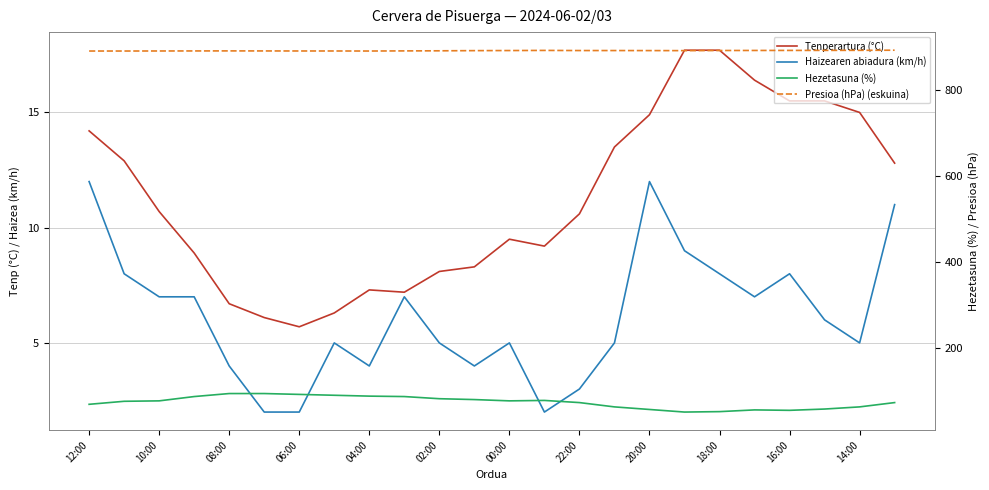

Reading right to left, transcribe all the data shown in this chart.

Tenperartura (°C): 12.8	15.0	15.5	15.5	16.4	17.7	17.7	14.9	13.5	10.6	9.2	9.5	8.3	8.1	7.2	7.3	6.3	5.7	6.1	6.7	8.9	10.7	12.9	14.2
Haizearen abiadura (km/h): 11.0	5.0	6.0	8.0	7.0	8.0	9.0	12.0	5.0	3.0	2.0	5.0	4.0	5.0	7.0	4.0	5.0	2.0	2.0	4.0	7.0	7.0	8.0	12.0
Hezetasuna (%): 74.0	64.0	59.0	56.0	57.0	53.0	52.0	58.0	64.0	74.0	79.0	78.0	81.0	83.0	88.0	89.0	91.0	93.0	95.0	95.0	88.0	78.0	77.0	70.0
Presioa (hPa) (eskuina): 892.4	892.1	892.0	891.9	891.8	891.7	891.4	891.5	891.6	891.6	891.9	891.6	891.4	891.0	890.8	890.5	890.6	890.6	890.7	890.8	890.7	890.6	890.5	890.5